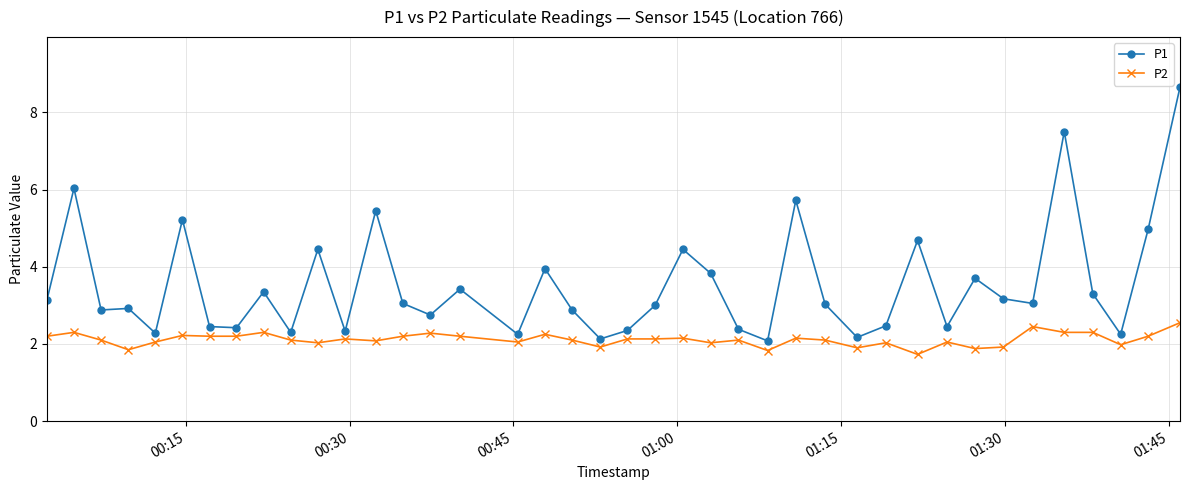

Does the chart display data point markers on the line(s)?

Yes